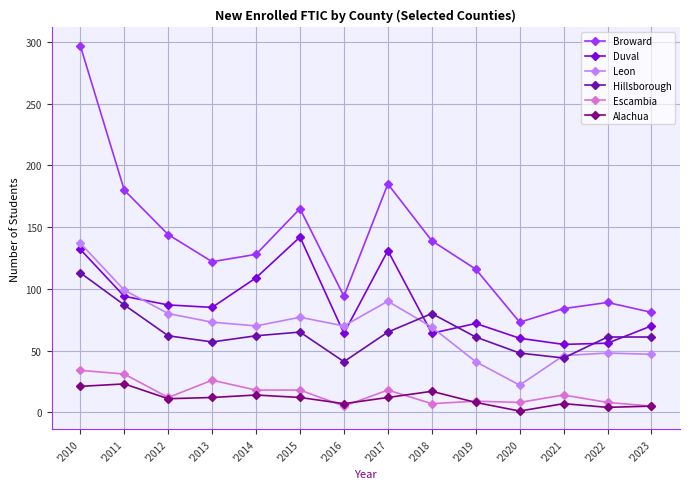

At '2010, list the series in order from smallest to largest.

Alachua, Escambia, Hillsborough, Duval, Leon, Broward